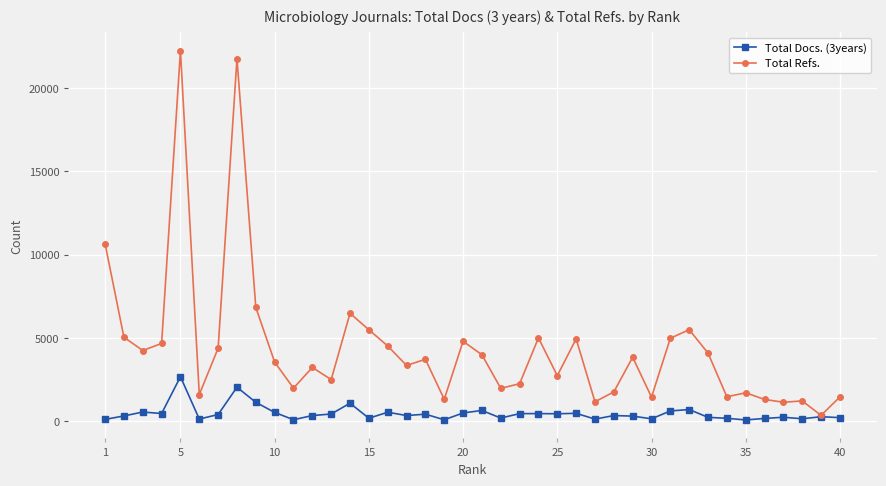

True or false: Total Docs. (3years) has more than 2 interior local peaks.

True